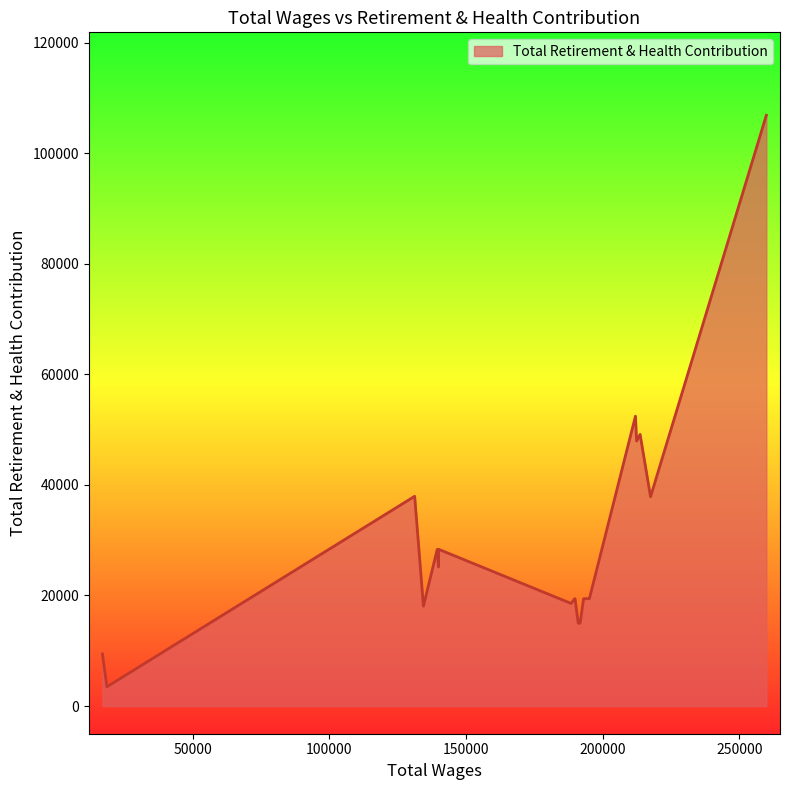

What is the minimum value shown in the chart?

3489